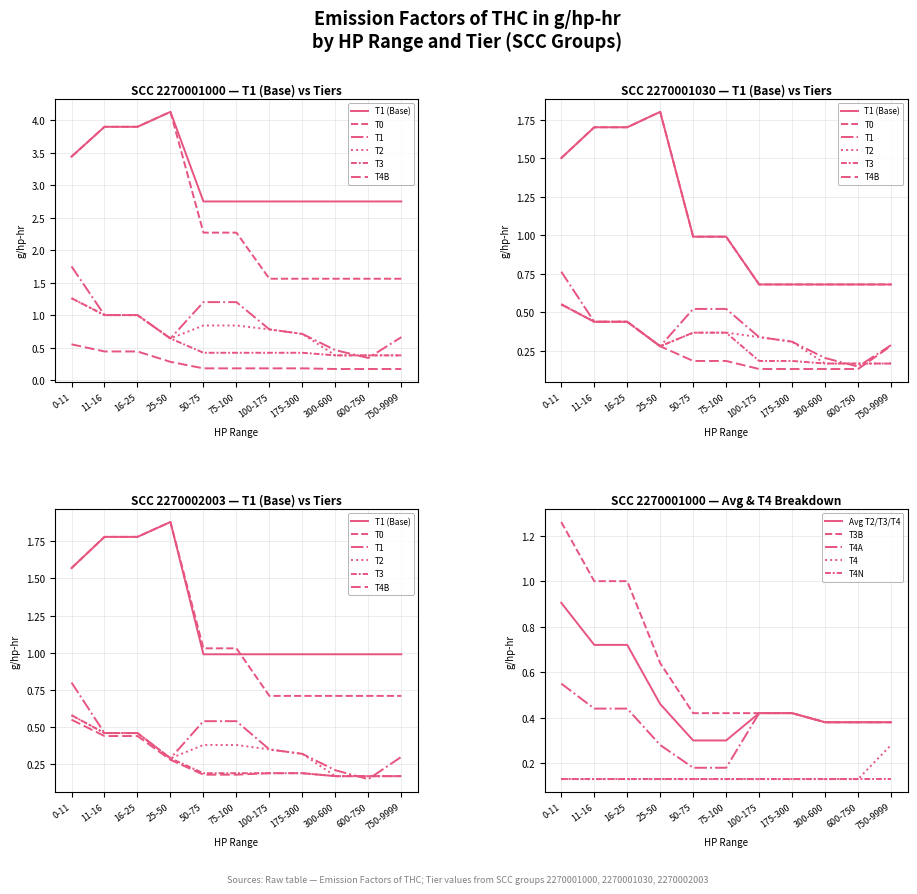

What is the lowest value of the T1 (Base) series?

2.8